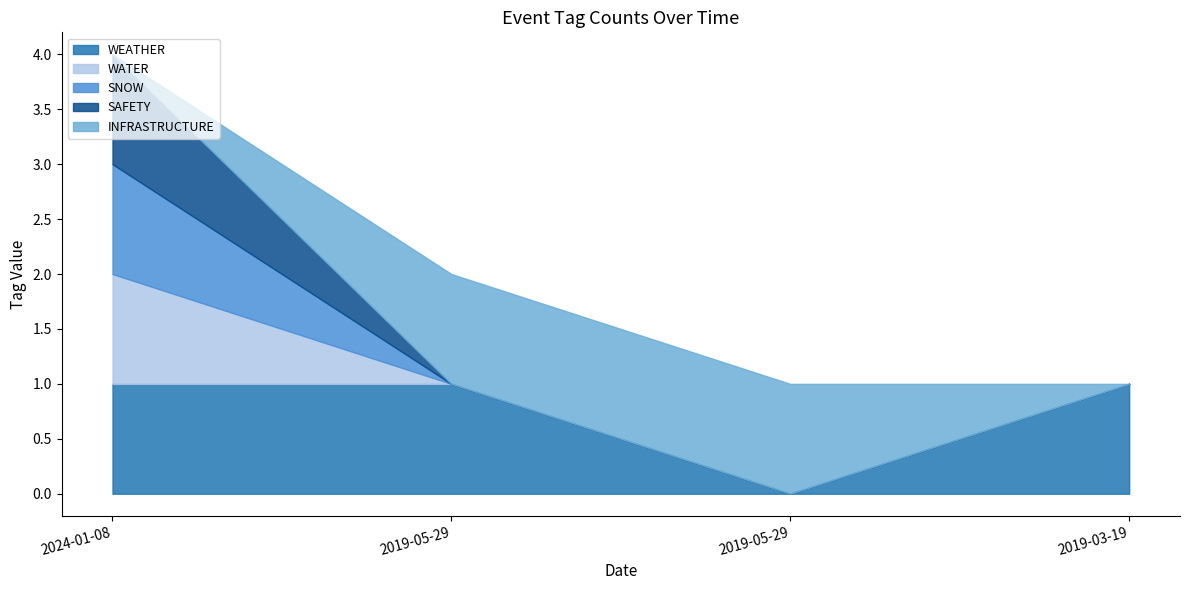

What is the difference between the maximum and minimum values in the SAFETY series?

1